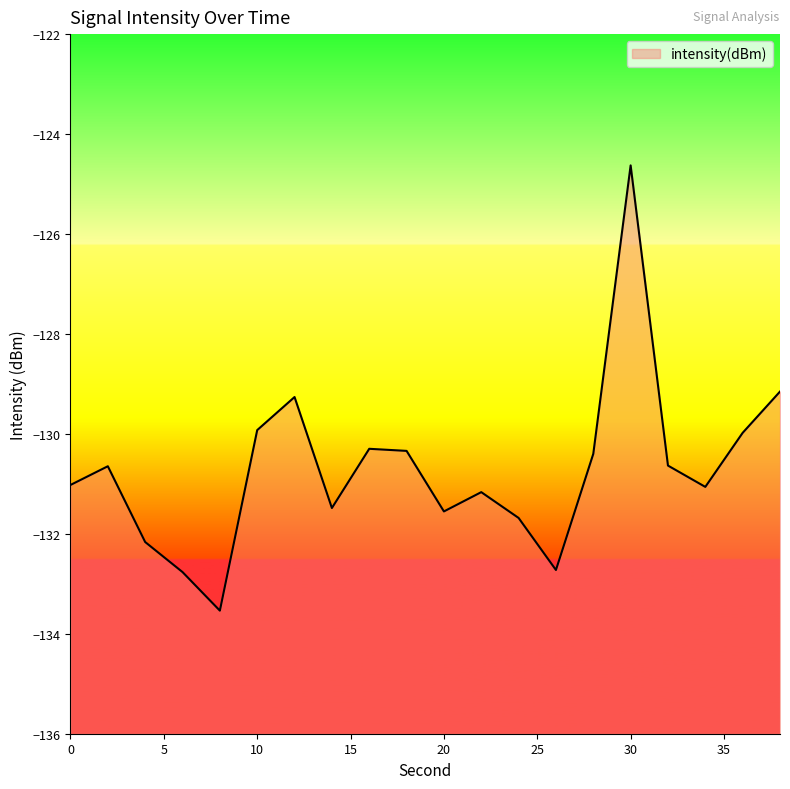

List the labels in order of value, smallest first.

8, 6, 26, 4, 24, 20, 14, 22, 34, 0, 2, 32, 28, 18, 16, 36, 10, 12, 38, 30